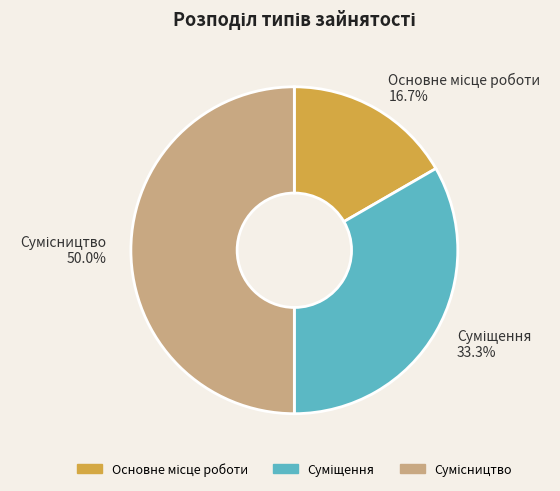

How many segments does this pie chart have?

3